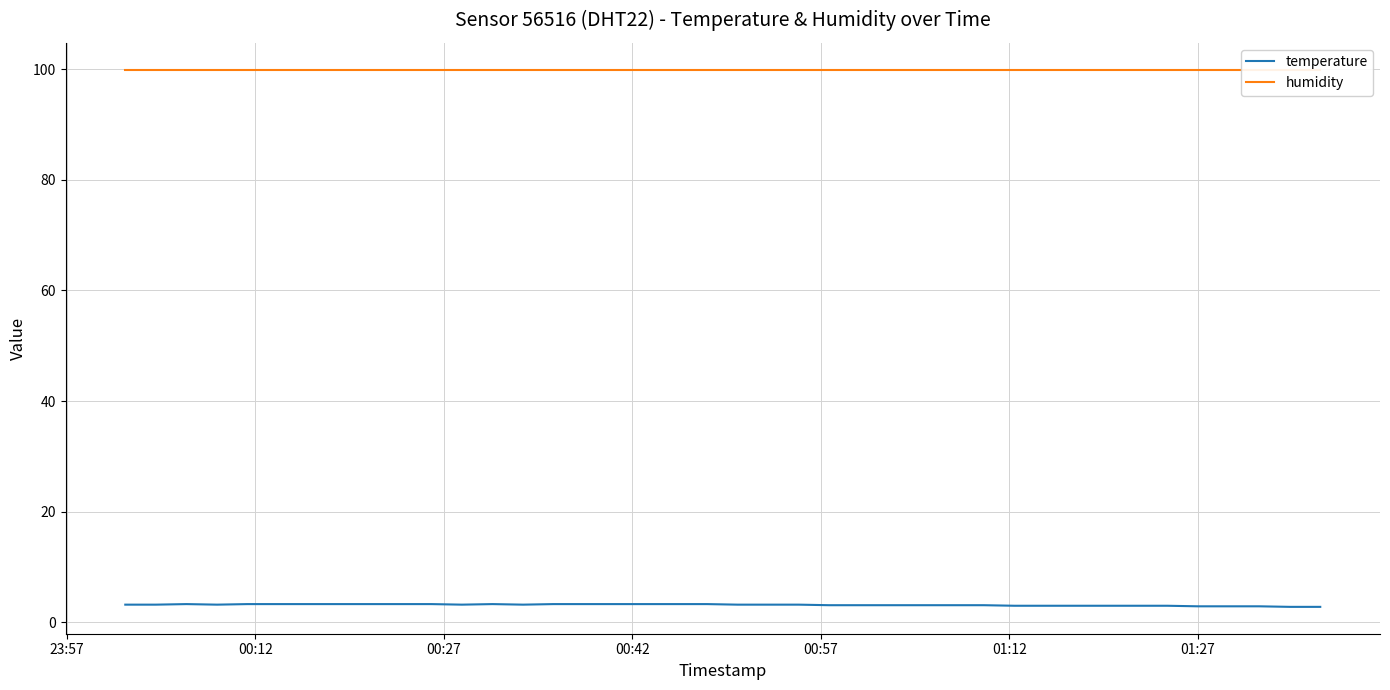

What is the highest value of the temperature series?

3.3